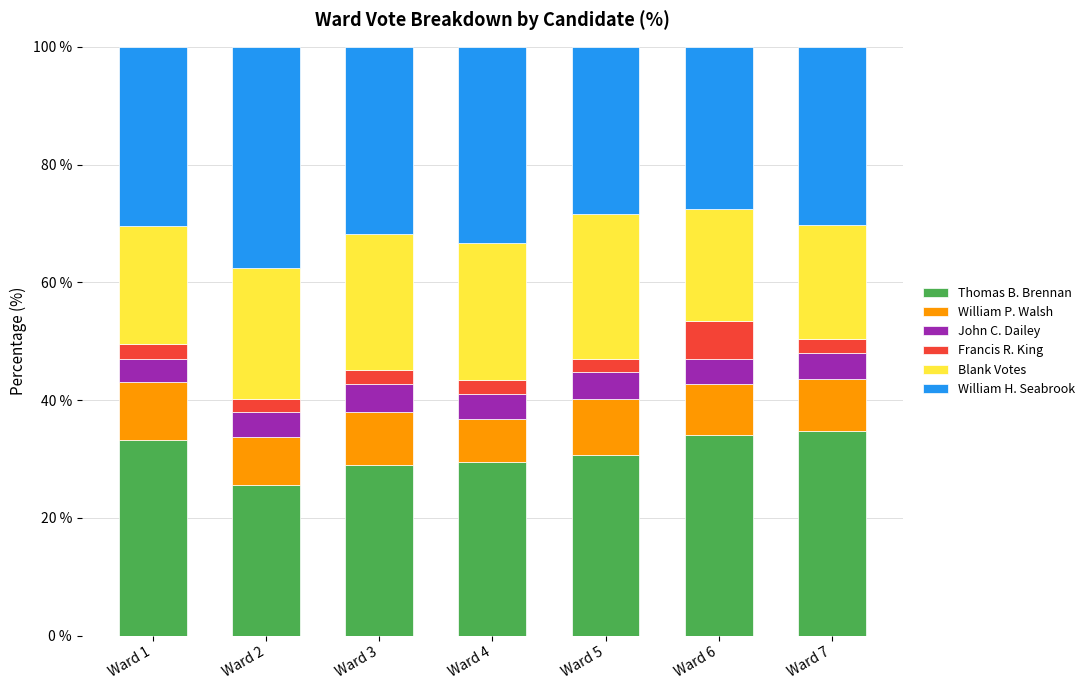

Is it true that Thomas B. Brennan equals 34.1 at Ward 6?

True